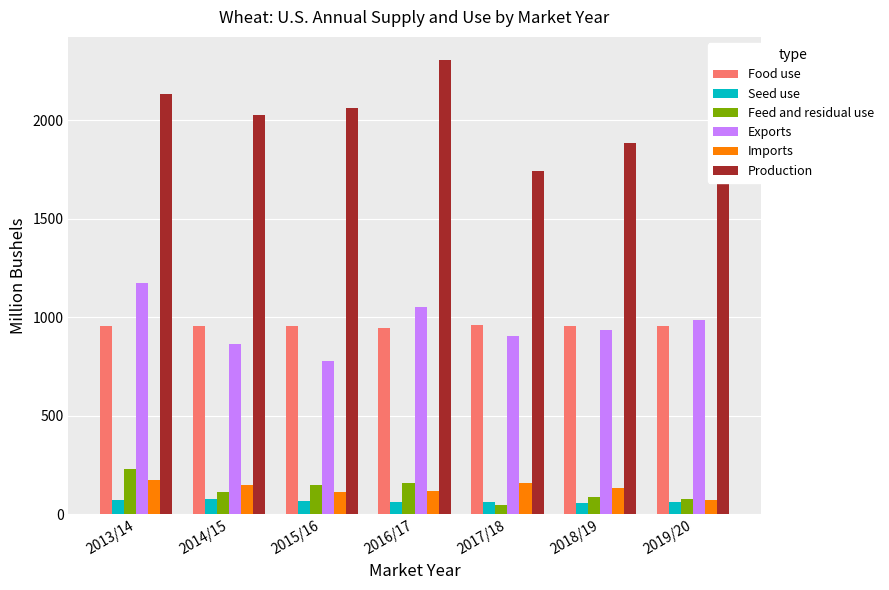

What is the total value across all series at 2015/16?

4126.2